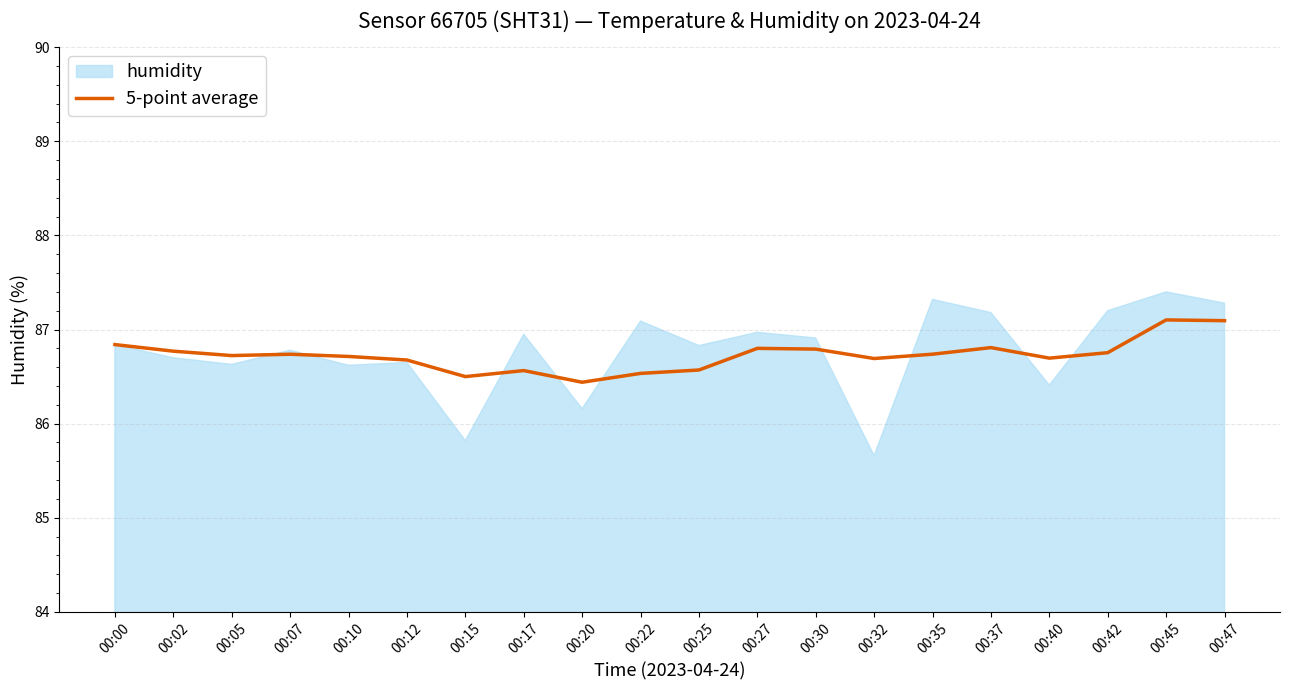

How many values are between 86 and 87?

18